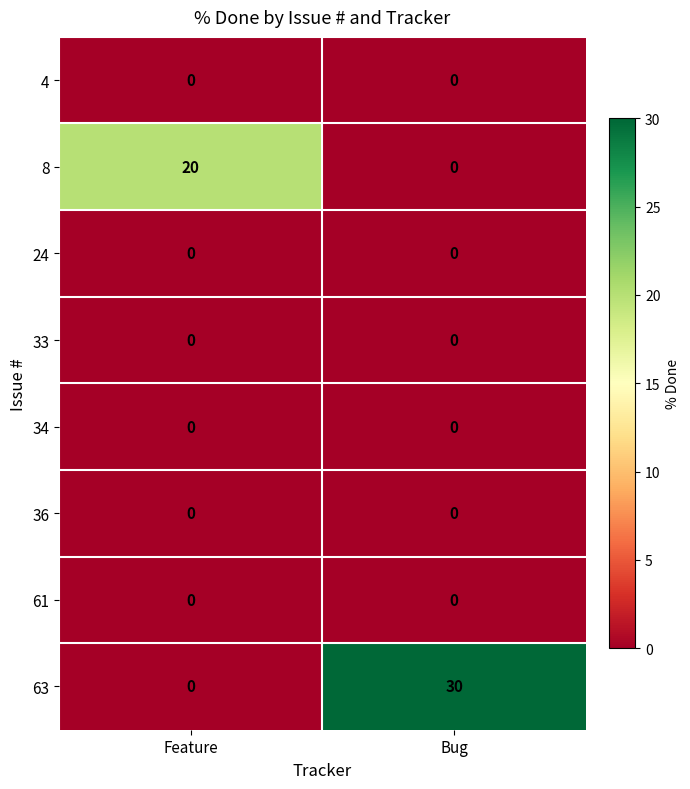

Reading left to right, what are all the values shown in this chart?

4: 0	0
8: 20	0
24: 0	0
33: 0	0
34: 0	0
36: 0	0
61: 0	0
63: 0	30